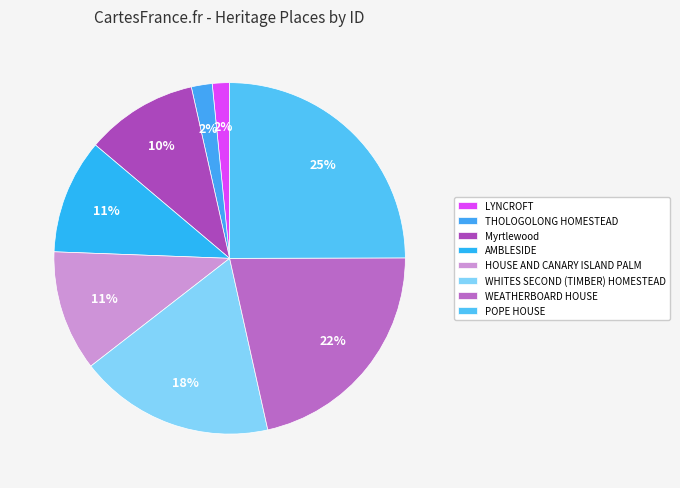

To the nearest percent, what portion does LYNCROFT represent?

2%